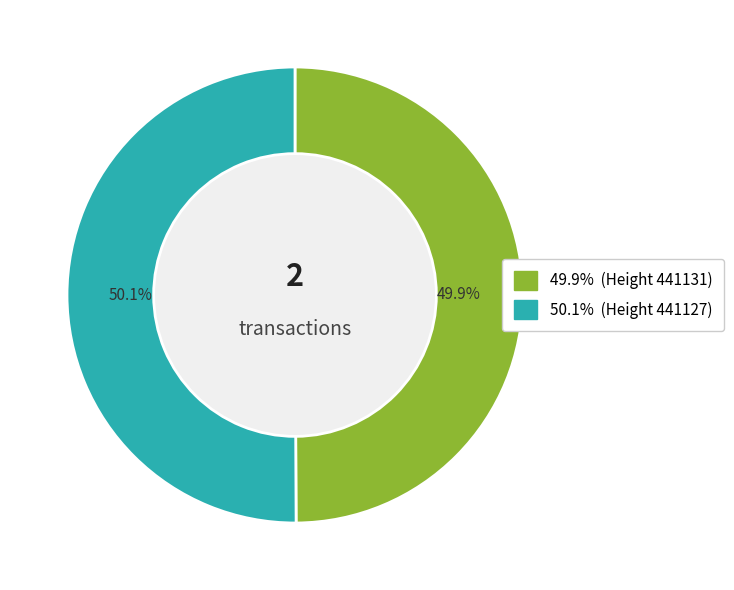

Is there a majority slice in this chart?

Yes